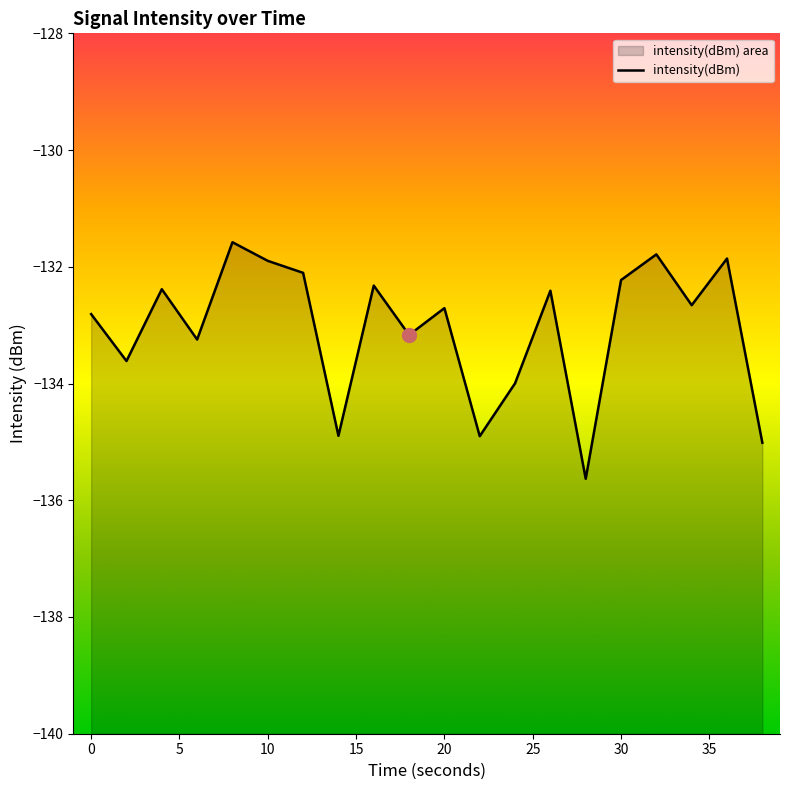

What is the average value?

-133.1